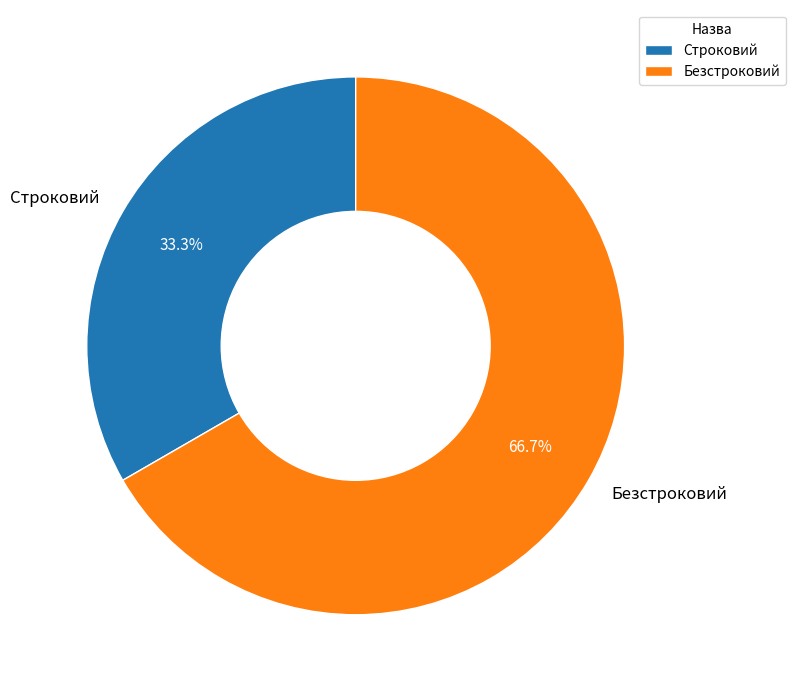

Rank the categories by value from highest to lowest.

Безстроковий, Строковий